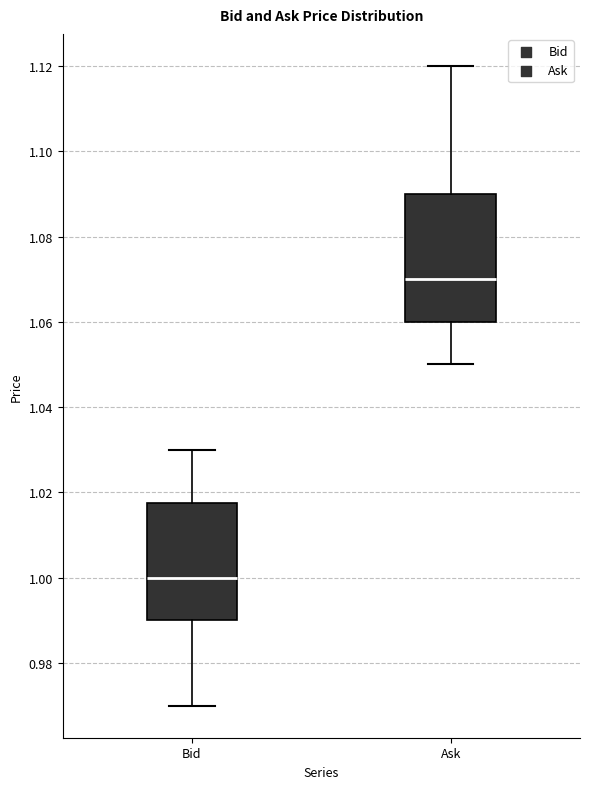

Comparing the boxes themselves (not the whiskers), which one is the tallest?

Ask